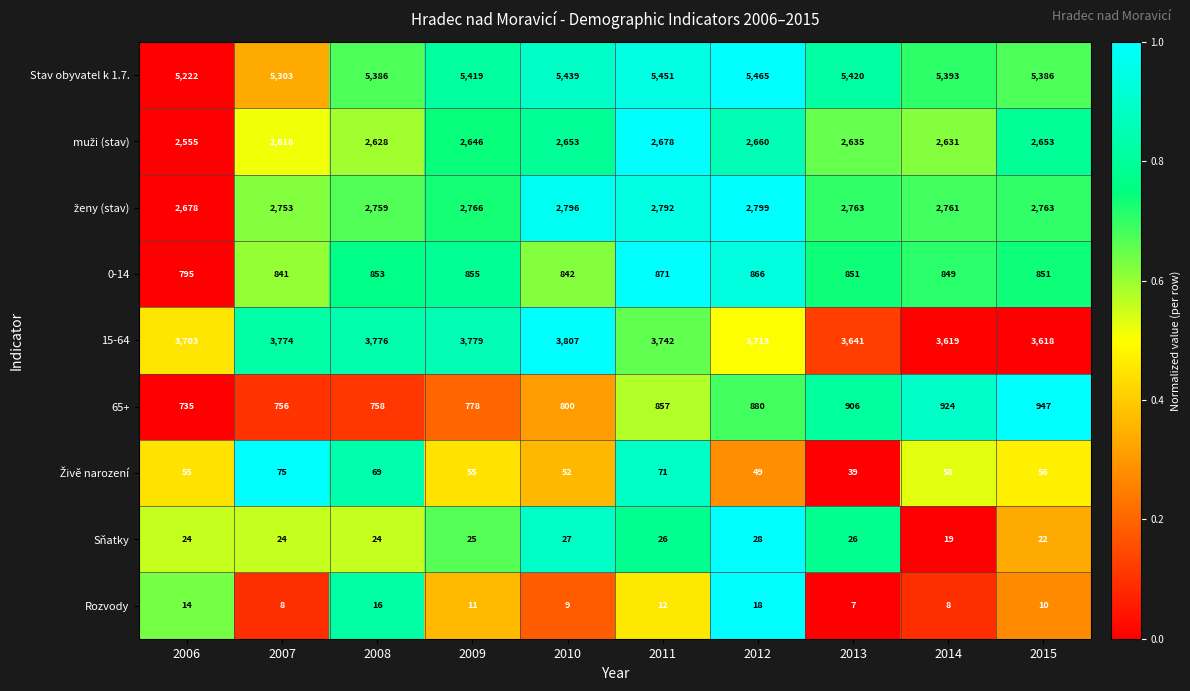

What is the total value across all series at 2007?

16152